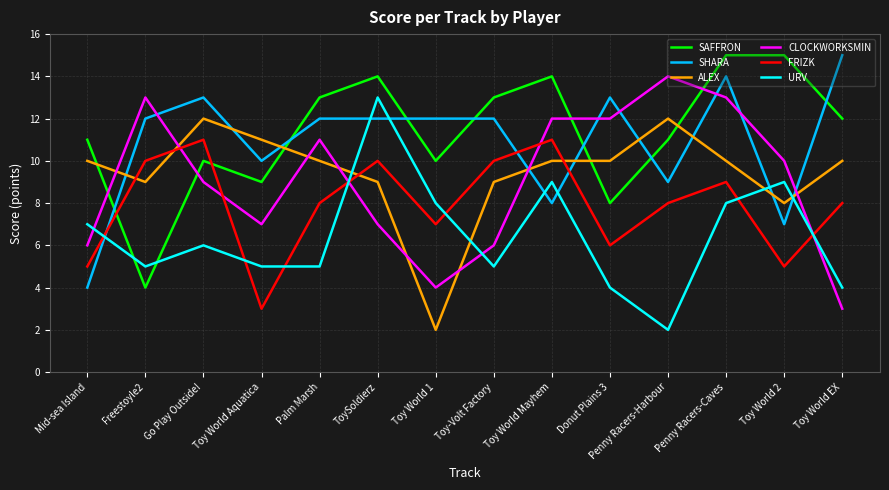

At which category is the sum across all series the highest?

Penny Racers-Caves